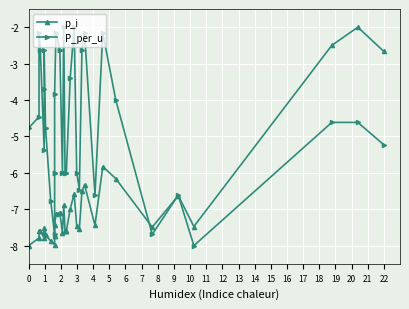

How many values in the p_i series are below -7?

25